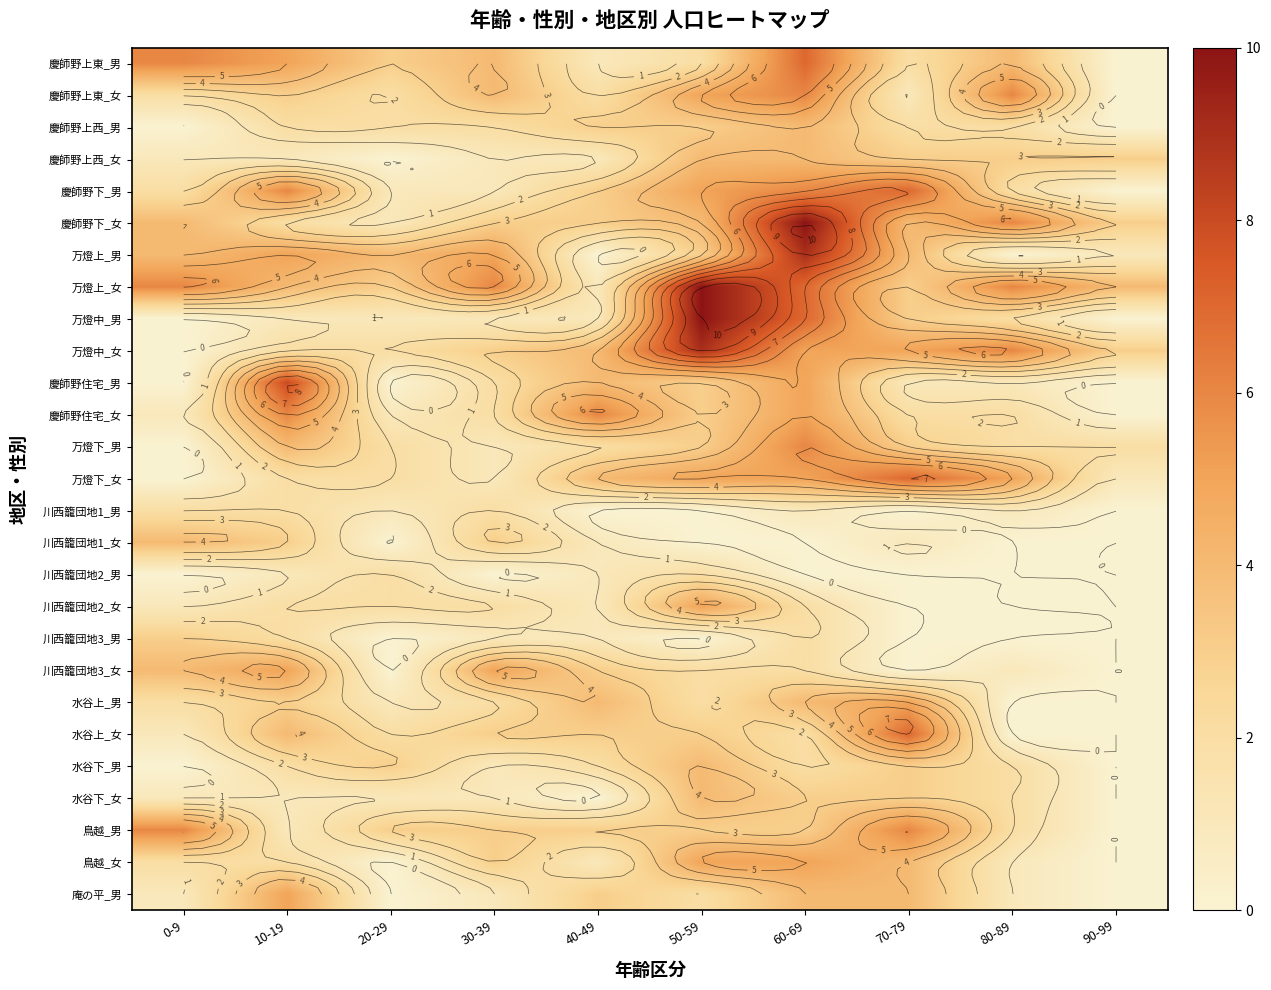

Where is 水谷下_男 nearest to the value 2?

10-19